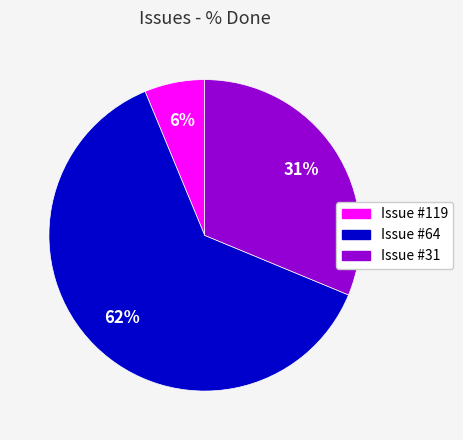

Is there any slice that represents more than half of the pie?

Yes